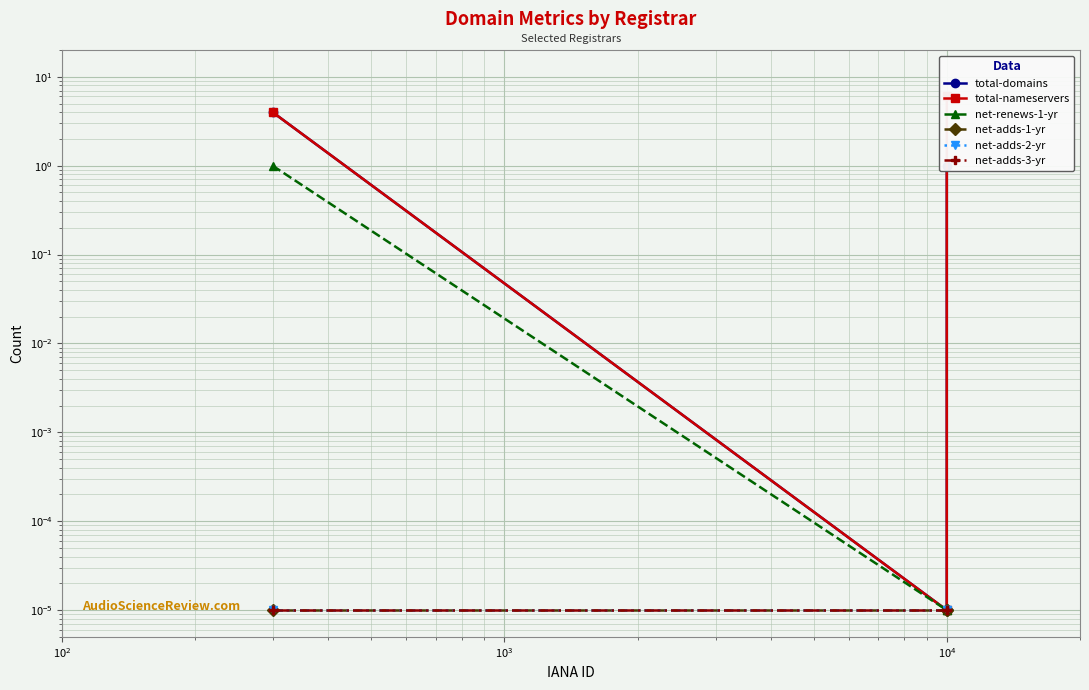

What are all the series names shown in the legend?

total-domains, total-nameservers, net-renews-1-yr, net-adds-1-yr, net-adds-2-yr, net-adds-3-yr